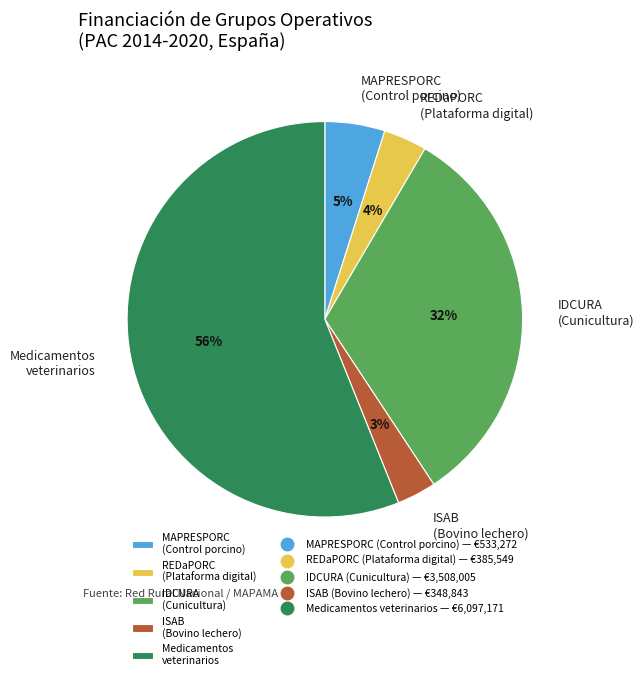

What is the majority slice?

Medicamentos